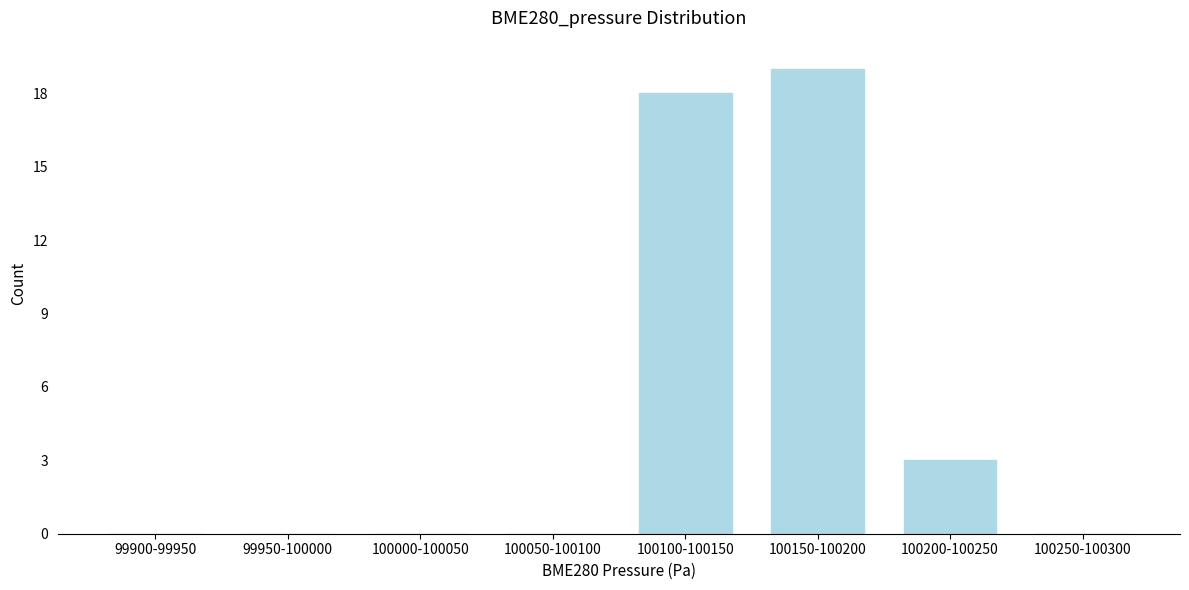

Reading left to right, extract all data points from this chart.

99900-99950=0	99950-100000=0	100000-100050=0	100050-100100=0	100100-100150=18	100150-100200=19	100200-100250=3	100250-100300=0